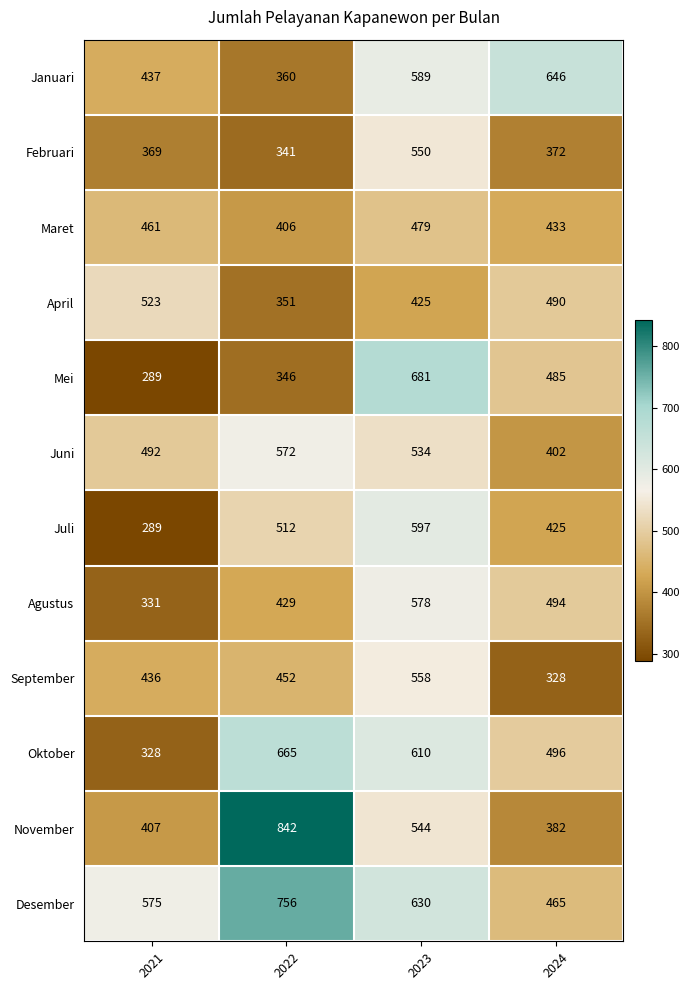

Which series has the largest total across all categories?

Desember